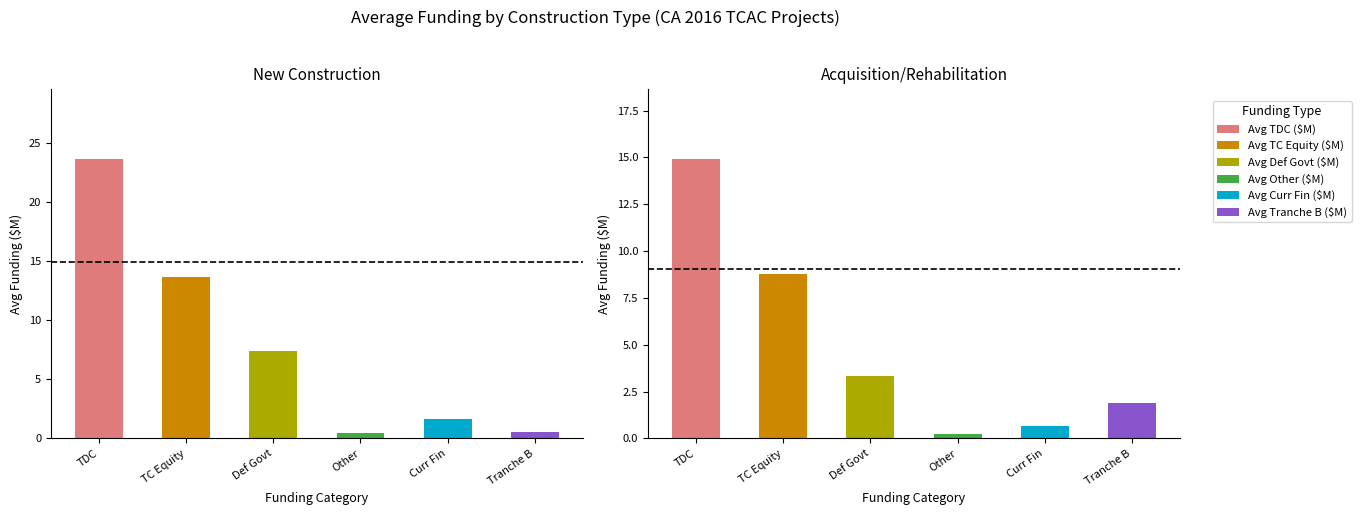

Are the bars grouped side by side (vs. stacked)?

No